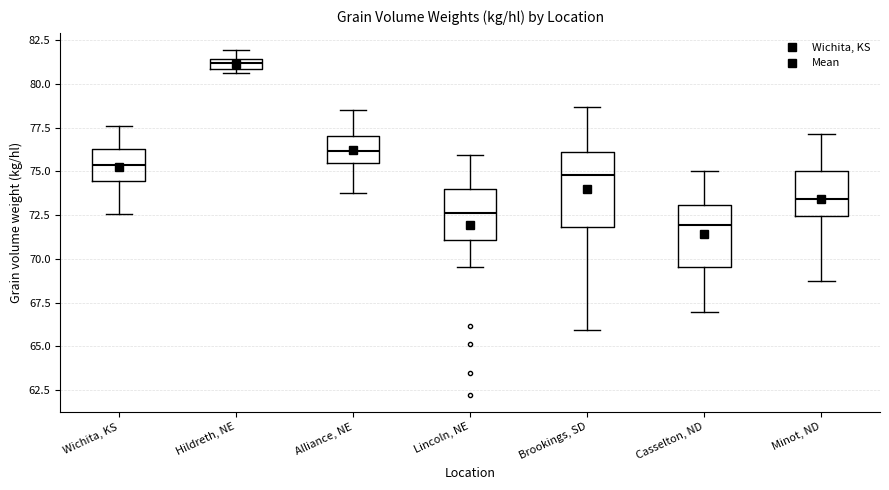

Which box has the lowest median line?

Casselton, ND